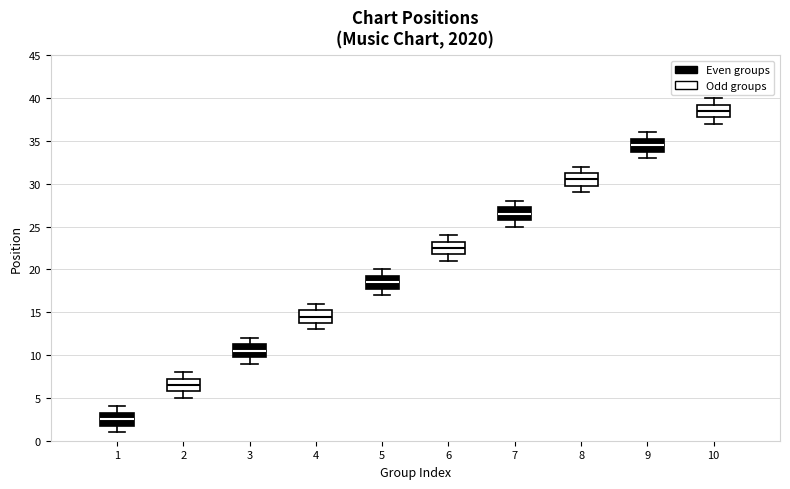

Reading left to right, transcribe this box plot: for each box, give where its median line is, the range the box spans, and where its two whiskers end, as read against the y-axis. The values are not printed on the chart, so give them approximately, as read against the axis.

1: median 2.5, box 2.0 to 3.5, whiskers 1.0 to 4.0
2: median 6.5, box 6.0 to 7.5, whiskers 5.0 to 8.0
3: median 10.5, box 10.0 to 11.5, whiskers 9.0 to 12.0
4: median 14.5, box 14.0 to 15.5, whiskers 13.0 to 16.0
5: median 18.5, box 18.0 to 19.5, whiskers 17.0 to 20.0
6: median 22.5, box 22.0 to 23.5, whiskers 21.0 to 24.0
7: median 26.5, box 26.0 to 27.5, whiskers 25.0 to 28.0
8: median 30.5, box 30.0 to 31.5, whiskers 29.0 to 32.0
9: median 34.5, box 34.0 to 35.5, whiskers 33.0 to 36.0
10: median 38.5, box 38.0 to 39.5, whiskers 37.0 to 40.0